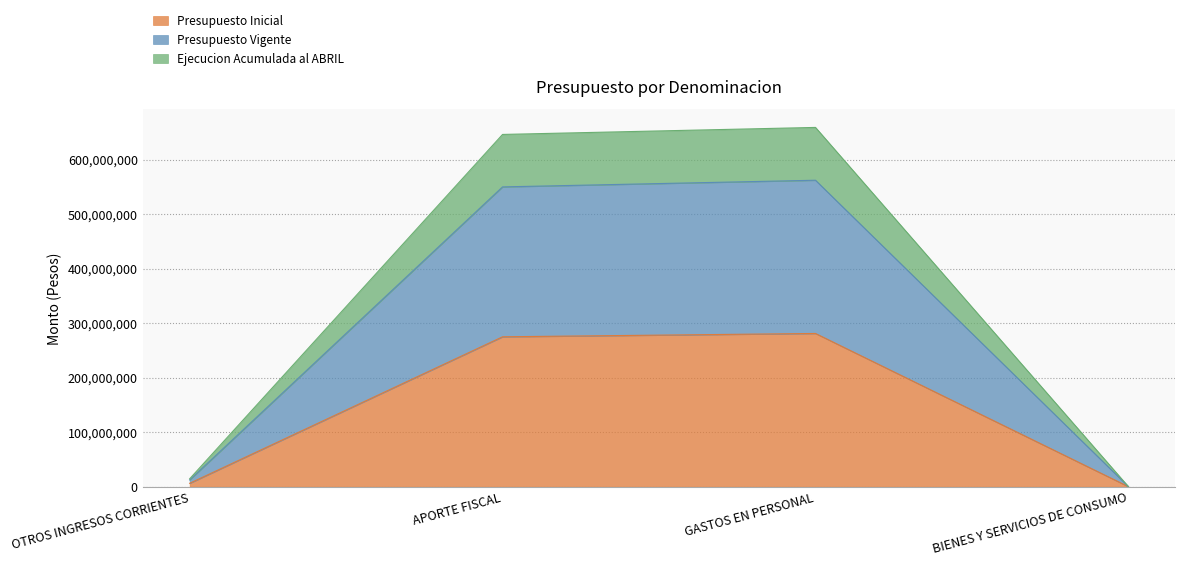

True or false: Presupuesto Inicial and Presupuesto Vigente cross at least once.

False